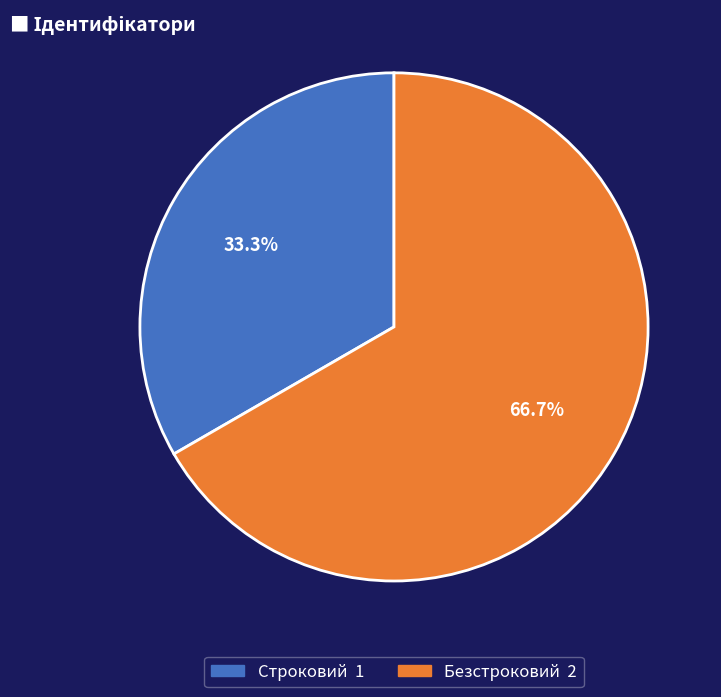

Between Безстроковий and Строковий, which is larger?

Безстроковий